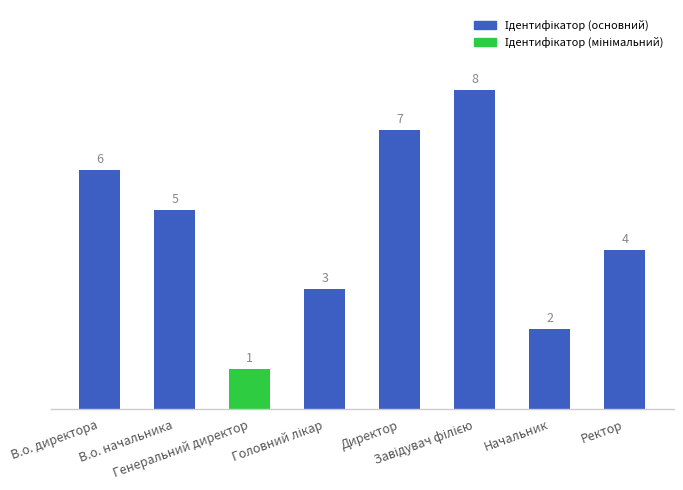

How many data points are less than 5?

4